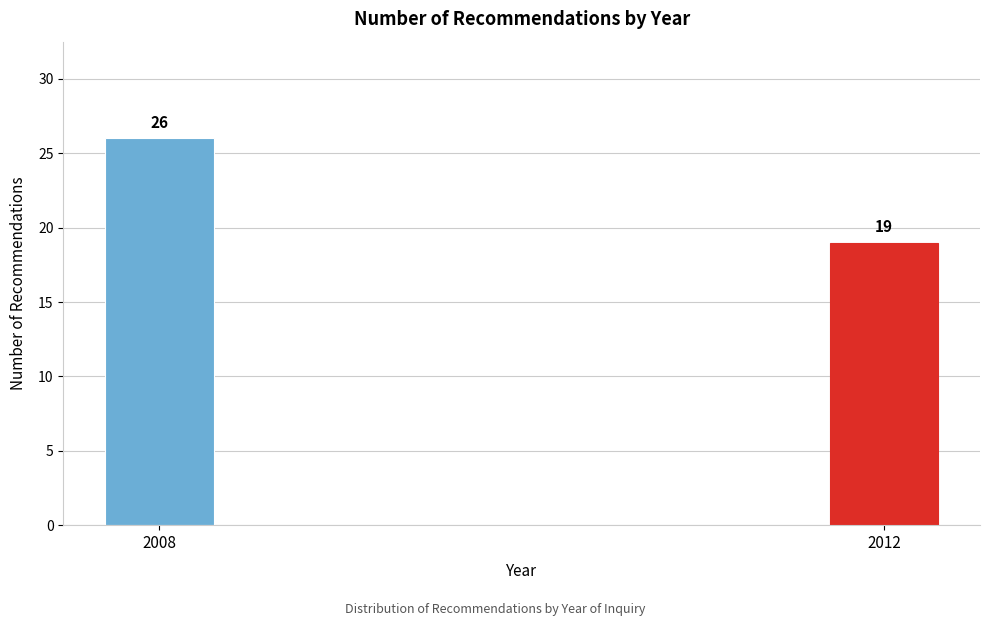

Reading left to right, what are all the values shown in this chart?

26	19